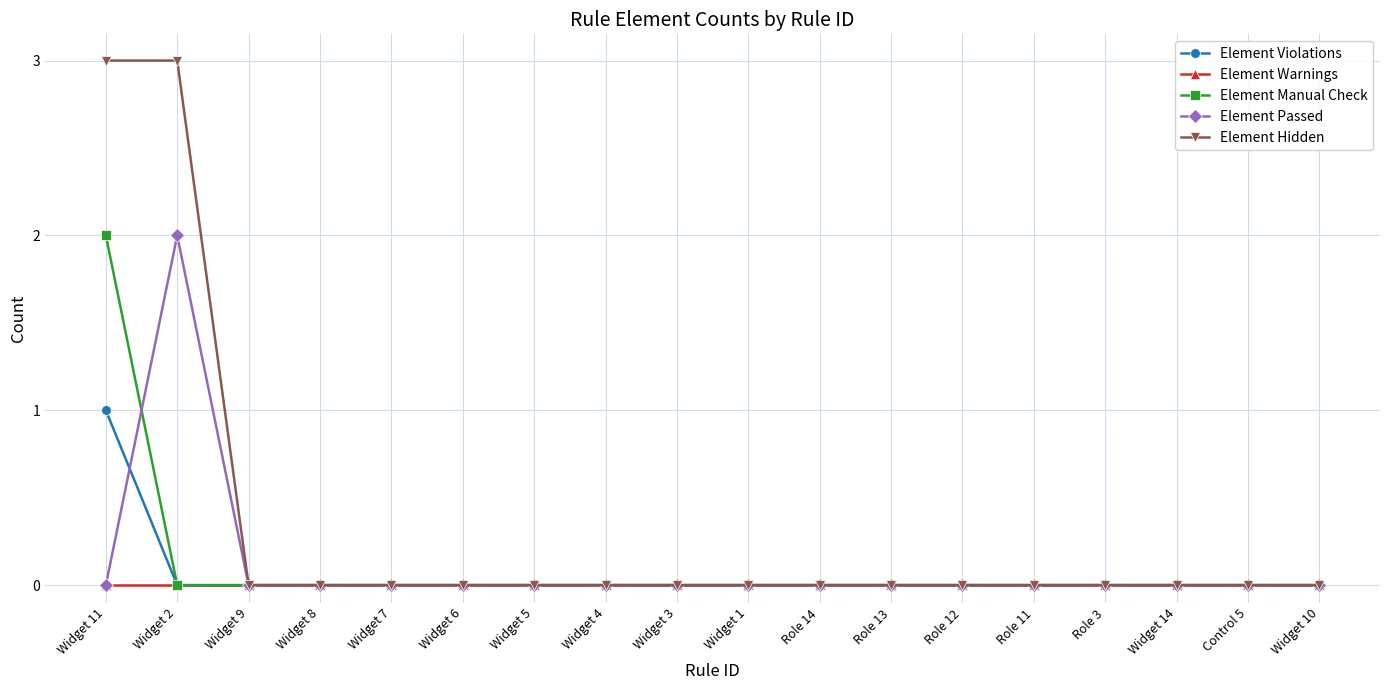

Is it true that Element Hidden equals 2 at Widget 1?

False